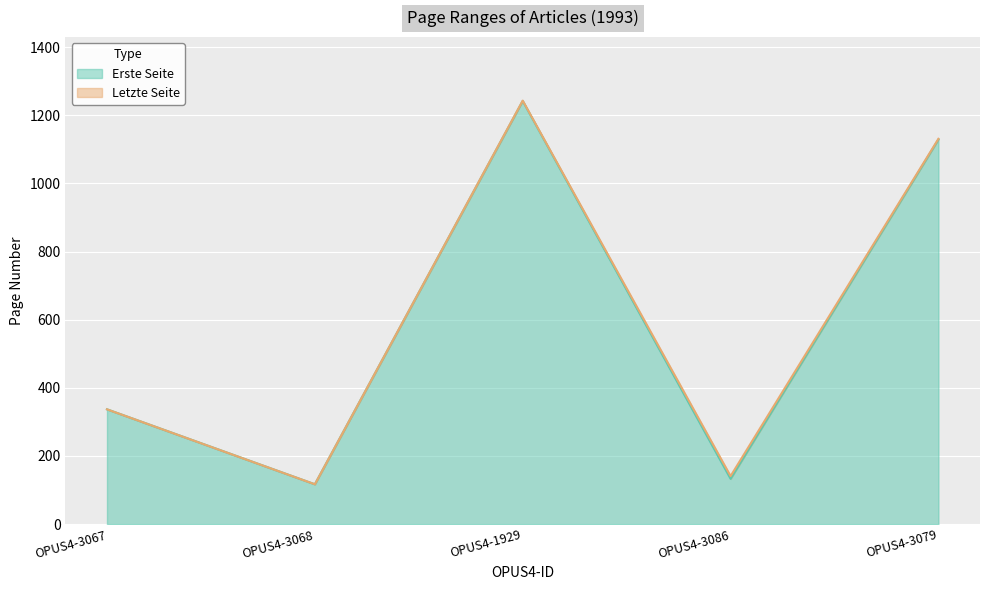

At OPUS4-3086, list the series in order from smallest to largest.

Erste Seite, Letzte Seite